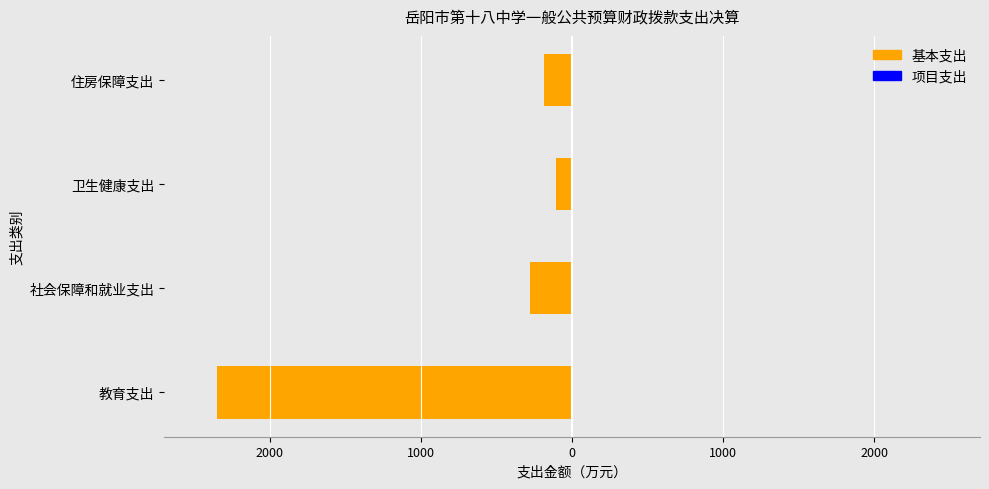

Which series changed the most between 卫生健康支出 and 住房保障支出?

基本支出